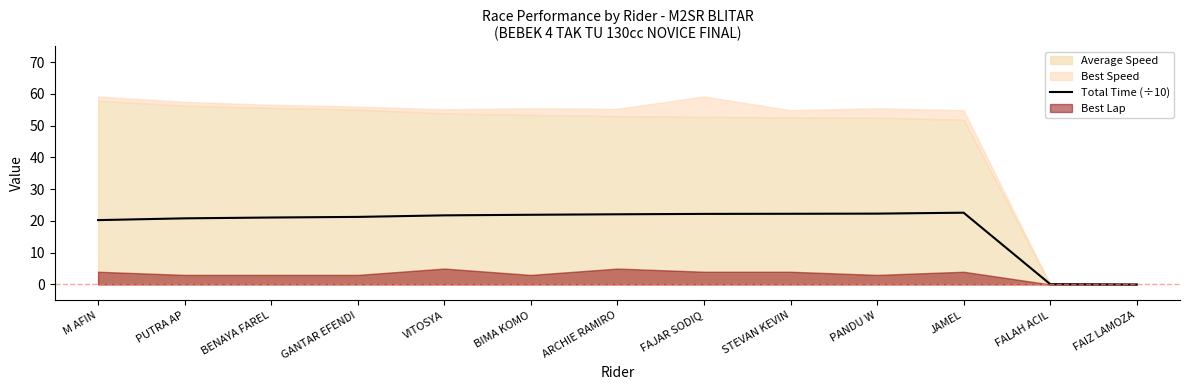

What is the difference between the second highest and minimum values?

22.3